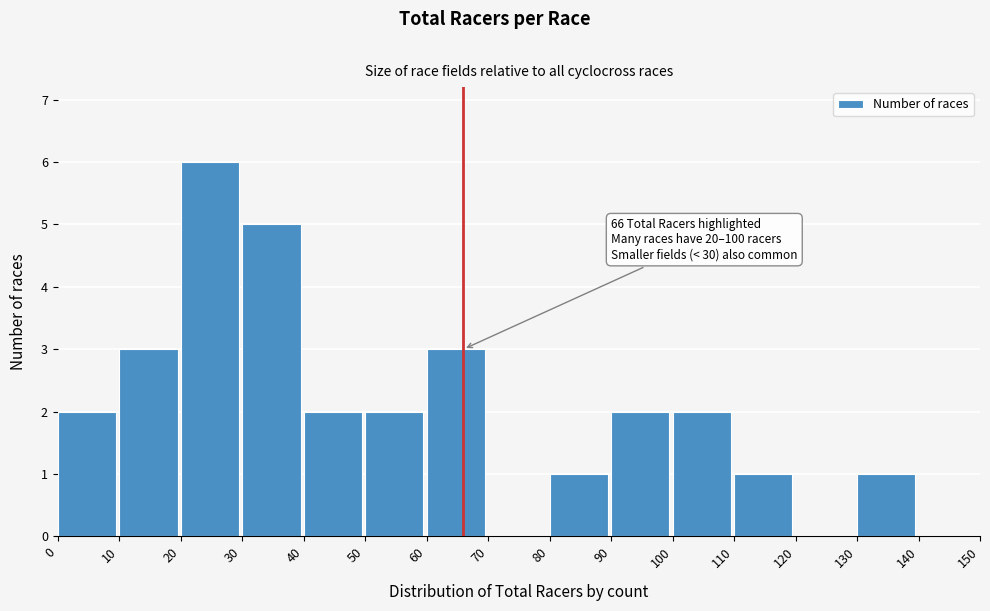

Which range on the x-axis has the tallest bar?

20 to 30